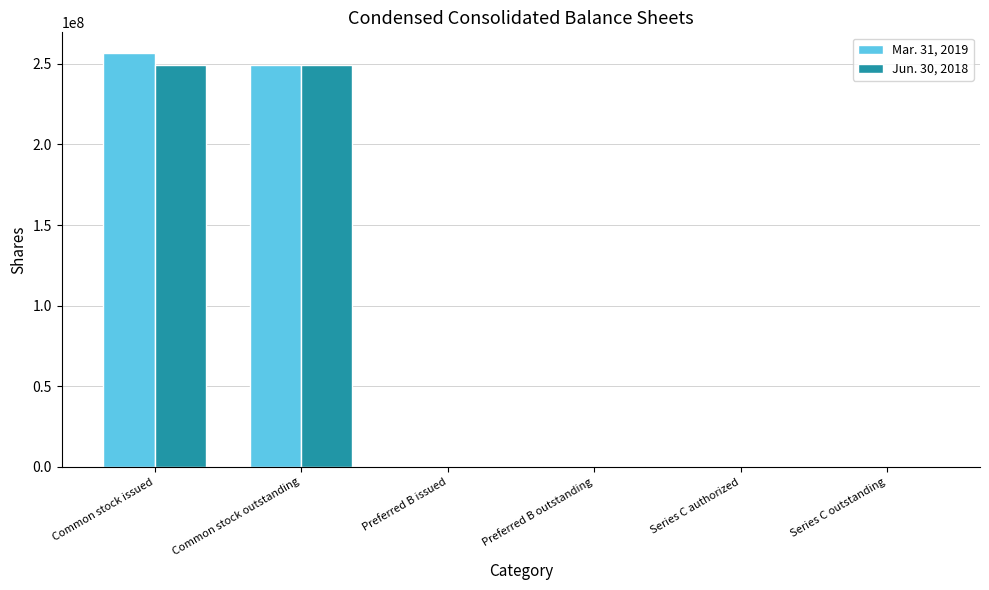

At which label does Mar. 31, 2019 reach its peak?

Common stock issued